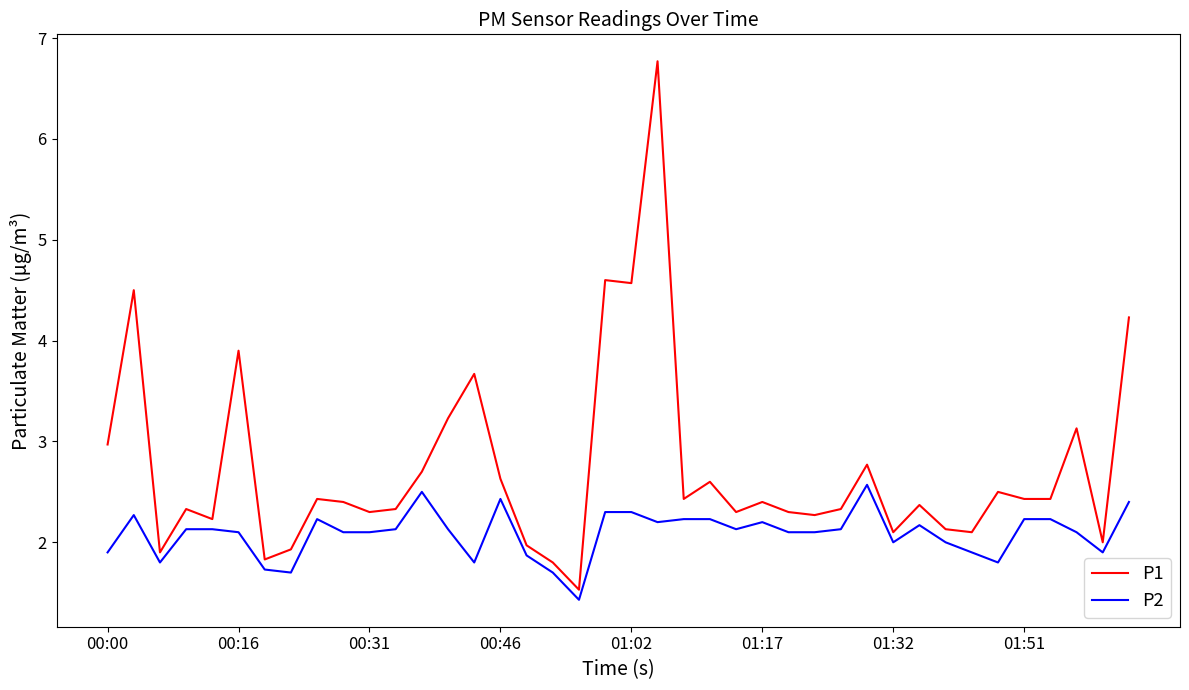

What is the highest value of the P1 series?

6.8